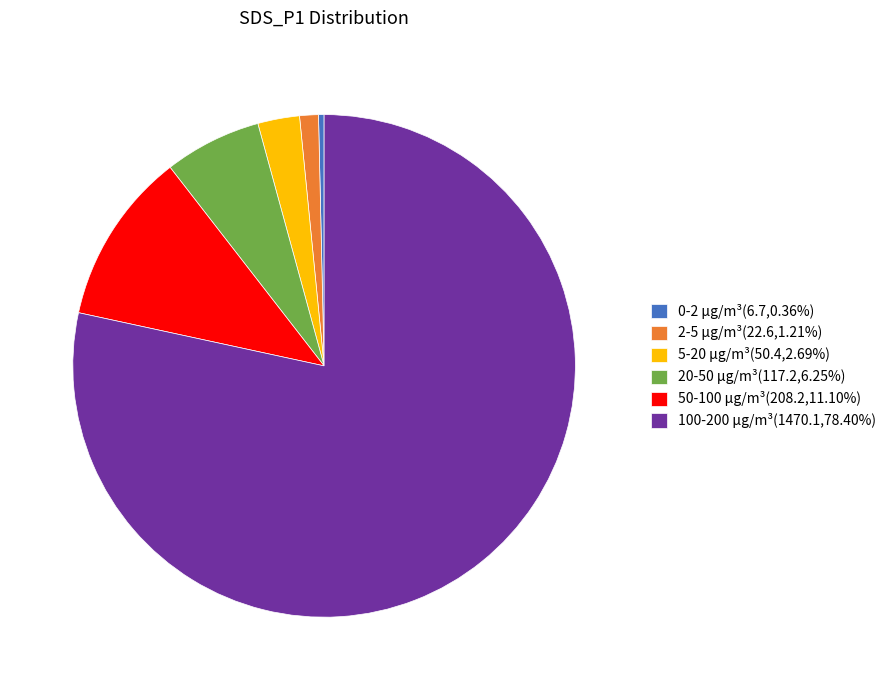

What is the ratio of the value at 2-5 µg/m³(22.6,1.21%) to the value at 5-20 µg/m³(50.4,2.69%)?

0.4